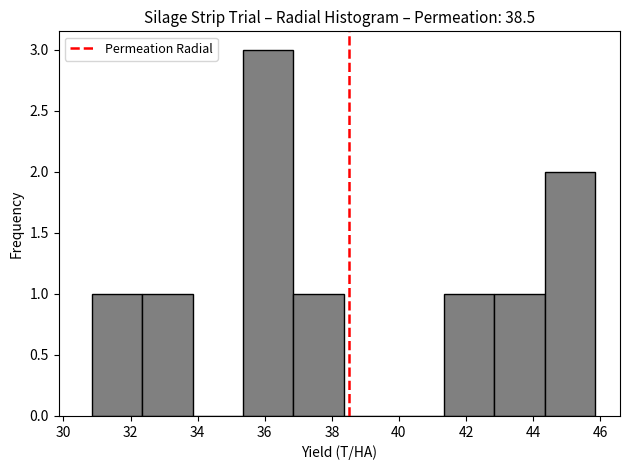

How tall is the bar that spans 30.8 to 32.4 on the x-axis? Neither the bar edges nor the heights are printed on the chart, so give them approximately, as read against the axes.

1